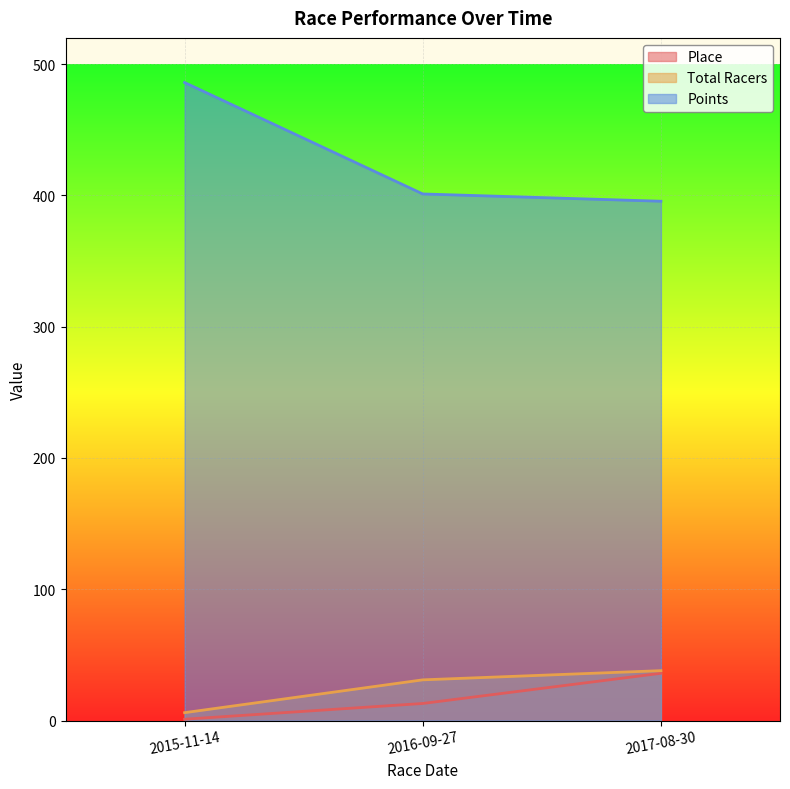

List the labels in order of Total Racers value, smallest first.

2015-11-14, 2016-09-27, 2017-08-30